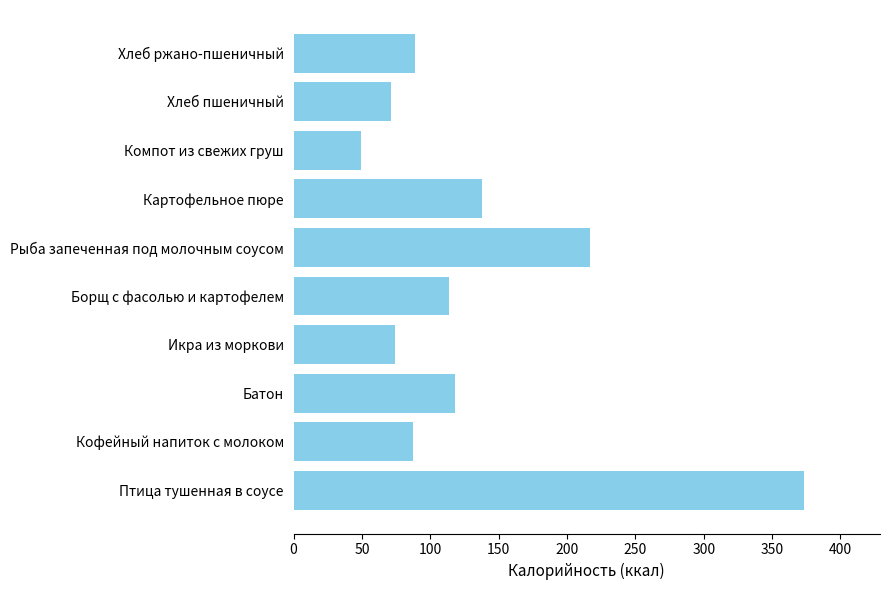

The value at Икра из моркови is 98. True or false?

False